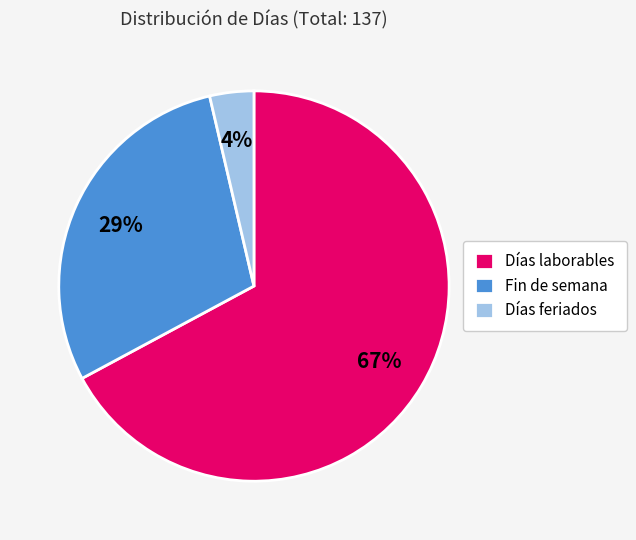

Does Días laborables represent more than half of the total?

Yes